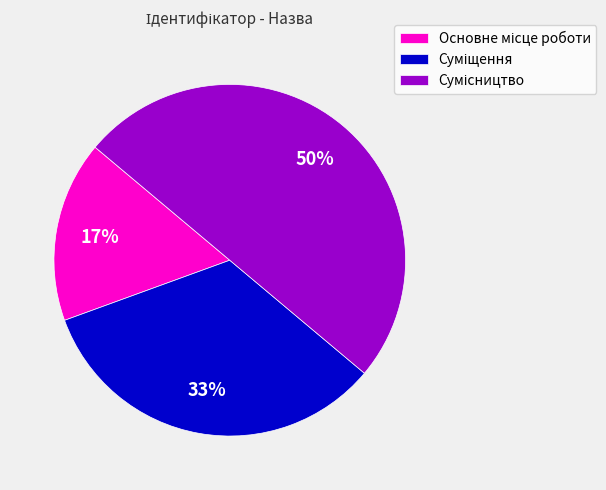

How many segments does this pie chart have?

3